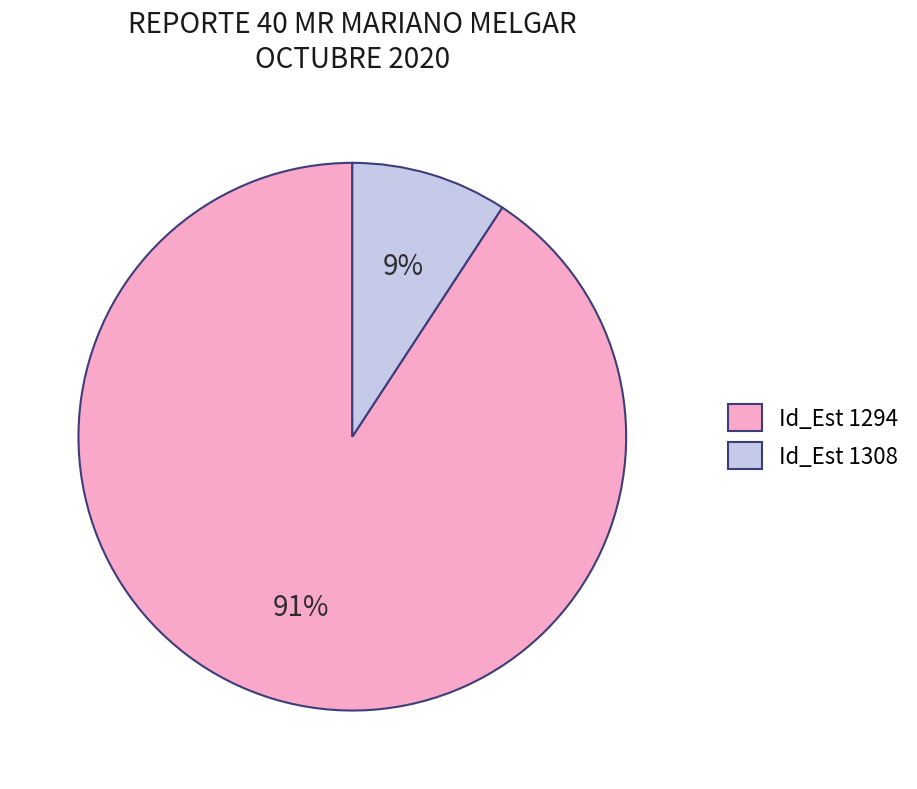

How many slices are in this pie chart?

2